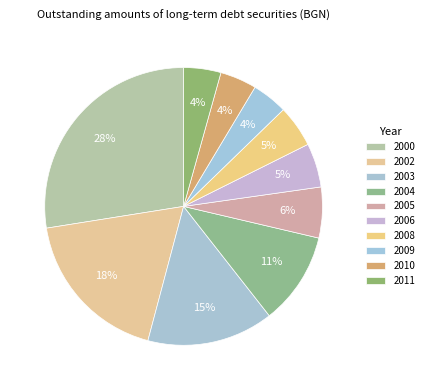

What percentage is the 2000 slice, to the nearest percent?

28%